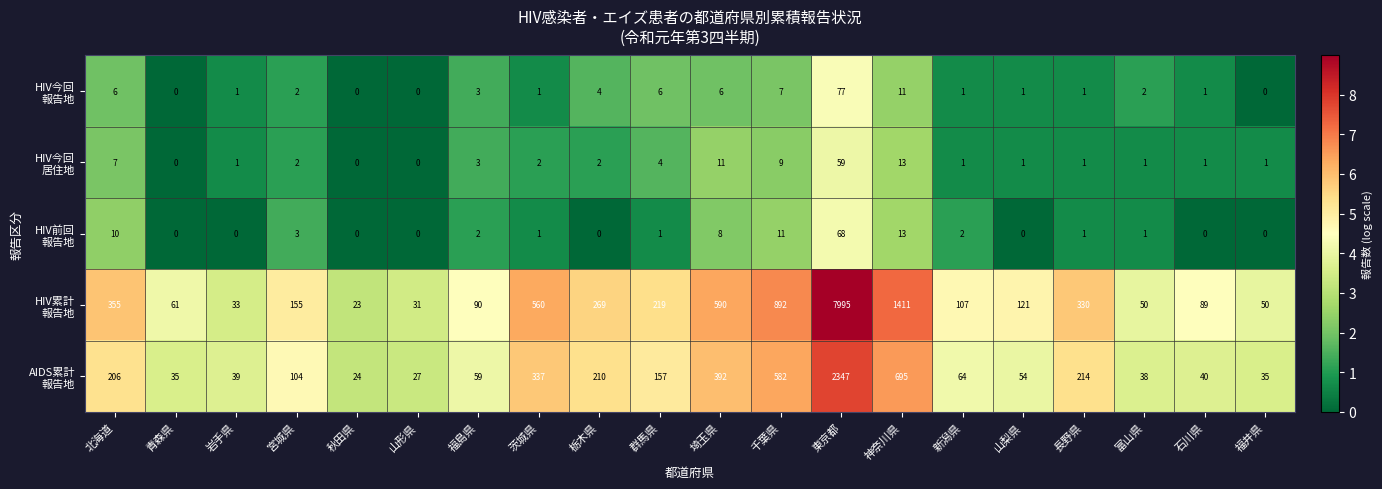

Which label corresponds to the largest value in the chart?

東京都